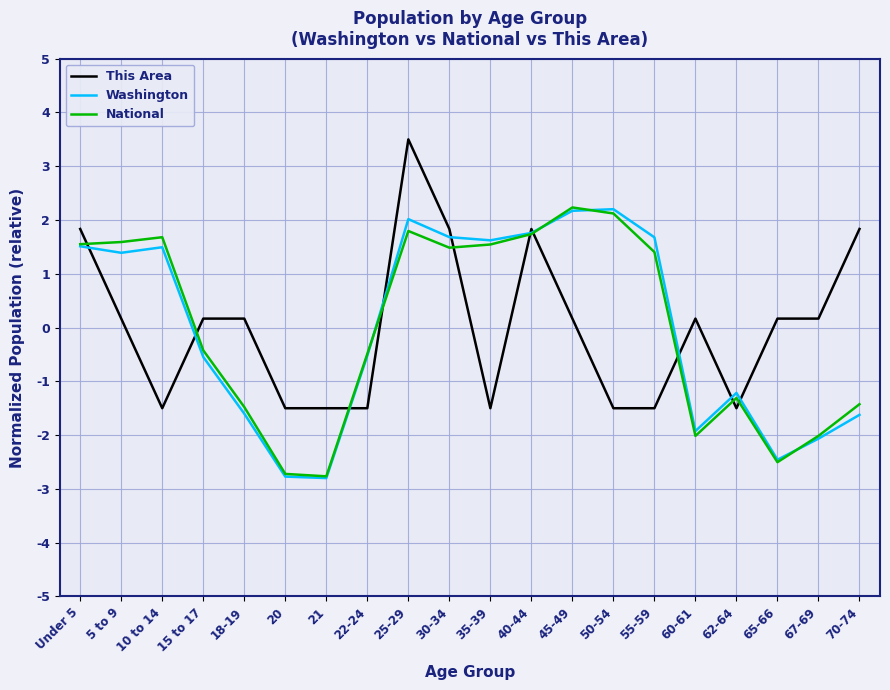

What is the greatest value displayed?

3.5